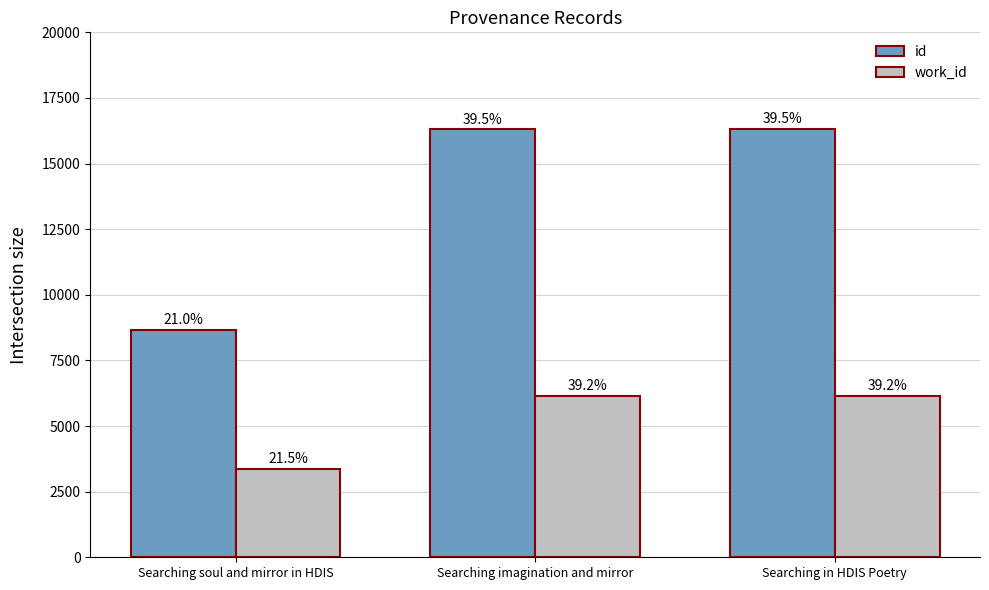

Reading left to right, extract all data points from this chart.

id: Searching soul and mirror in HDIS=8658	Searching imagination and mirror=16312	Searching in HDIS Poetry=16326
work_id: Searching soul and mirror in HDIS=3380	Searching imagination and mirror=6163	Searching in HDIS Poetry=6163